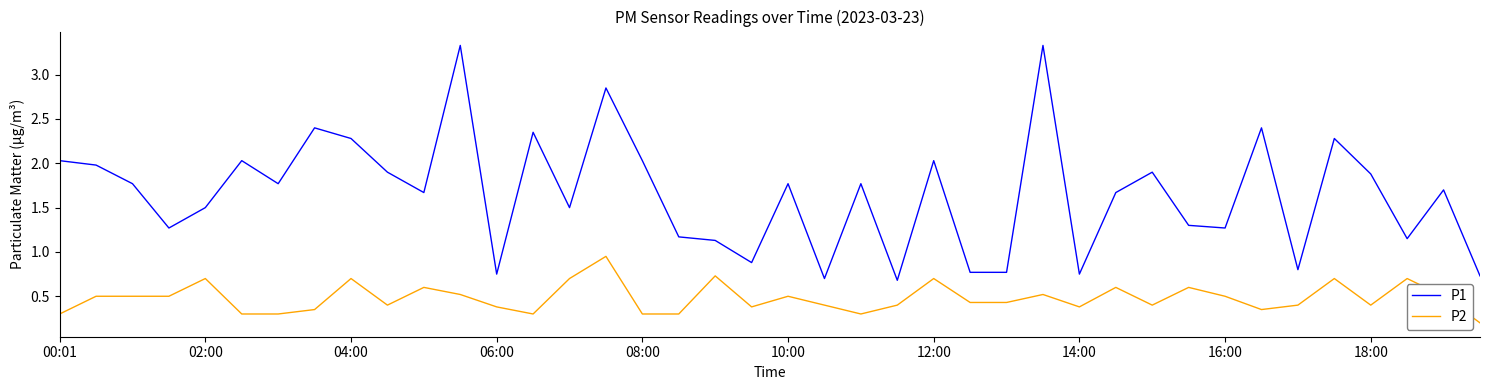

List the series in order of their peak value, lowest first.

P2, P1